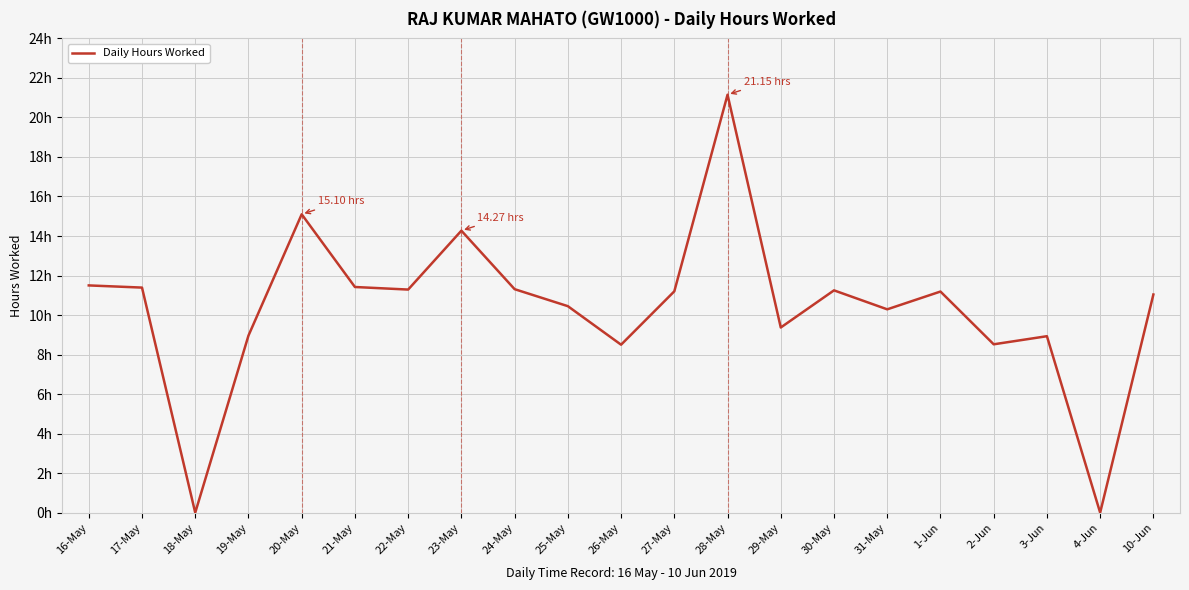

Does the chart display data point markers on the line(s)?

No